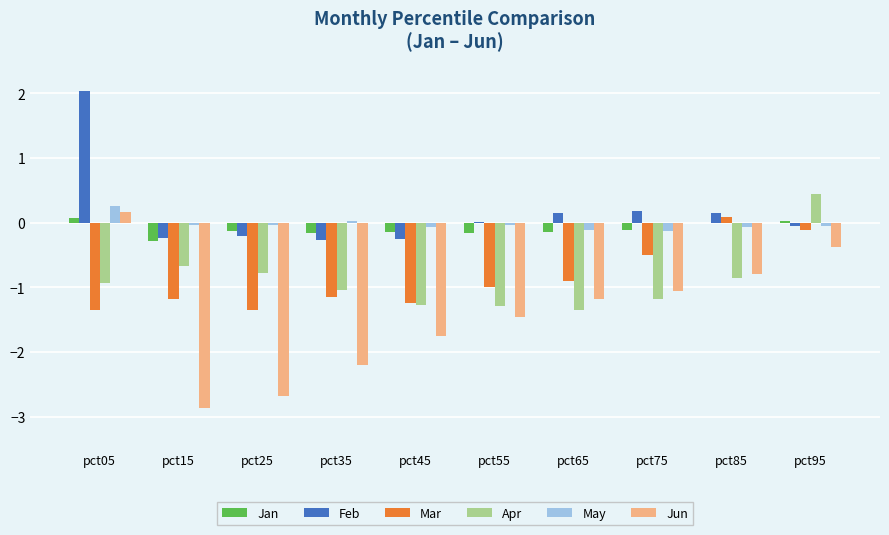

What are all the series names shown in the legend?

Jan, Feb, Mar, Apr, May, Jun